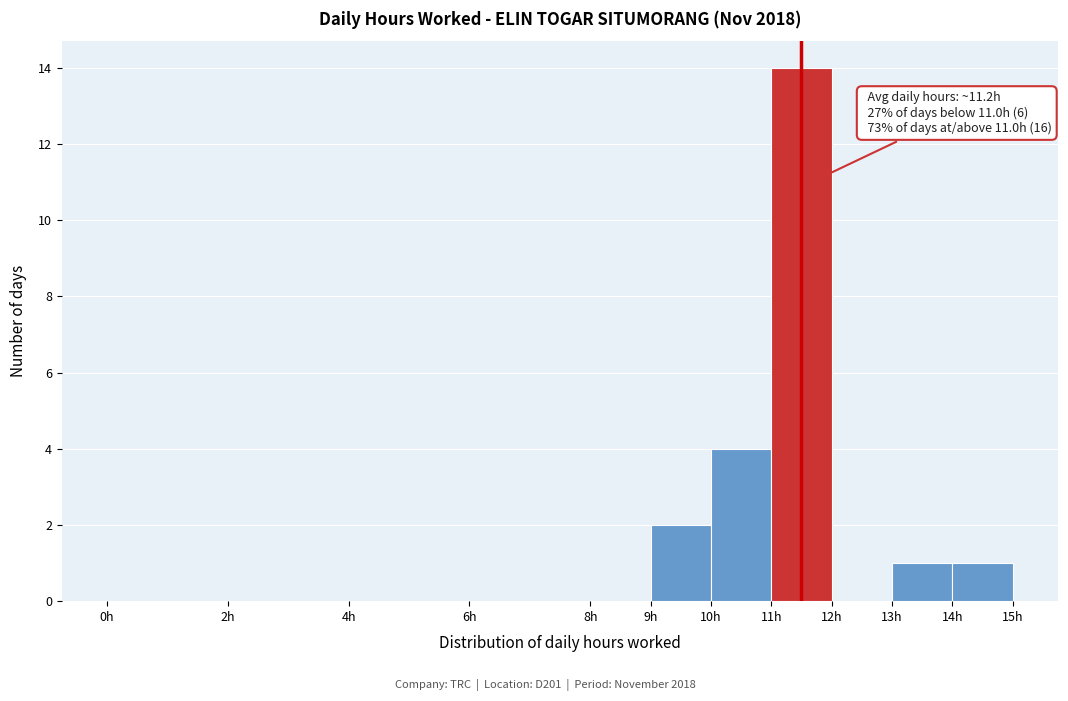

Which range on the x-axis has the tallest bar?

11 to 12